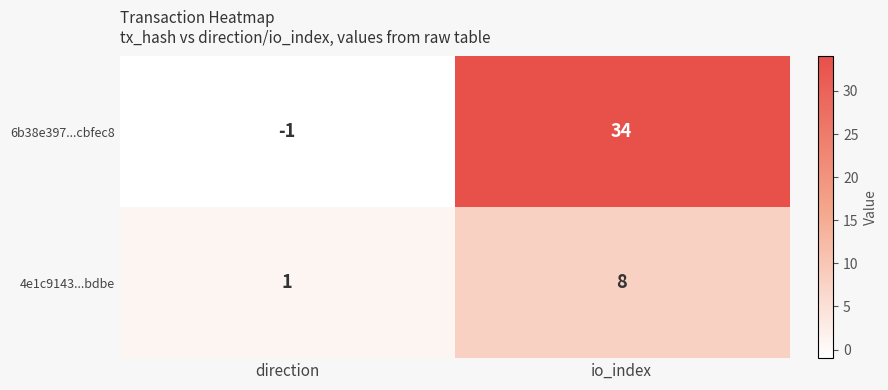

At which label is 4e1c9143...bdbe closest to 4?

direction